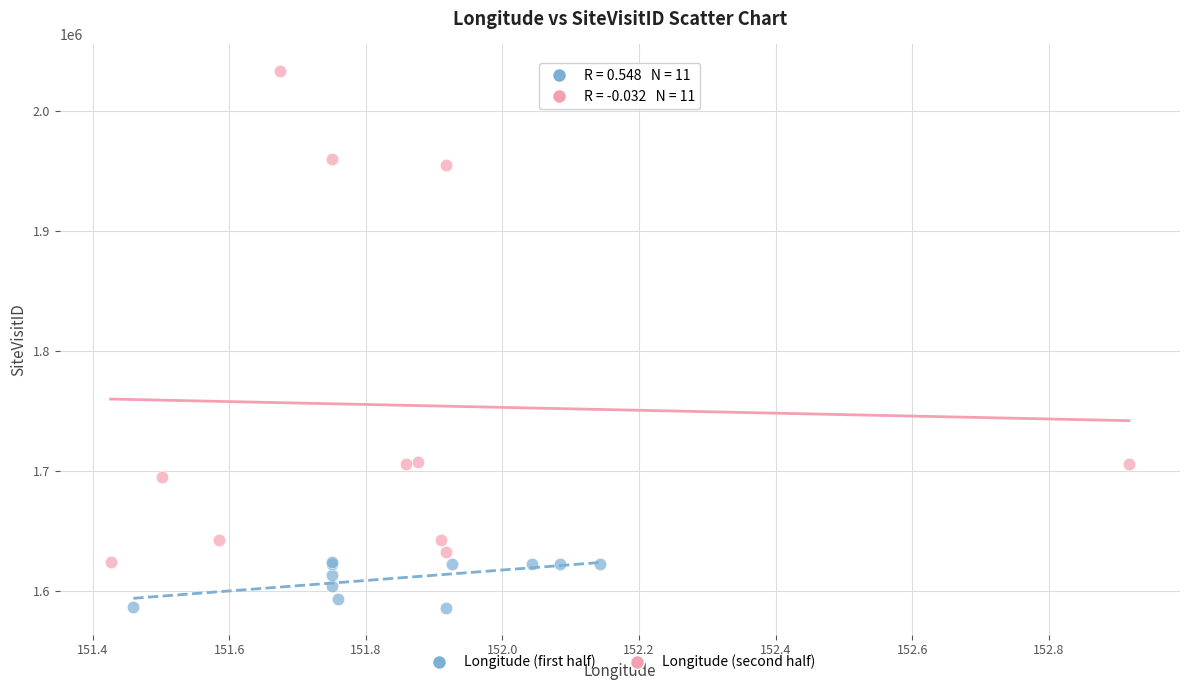

Which series reaches the maximum Y coordinate?

Longitude (second half)